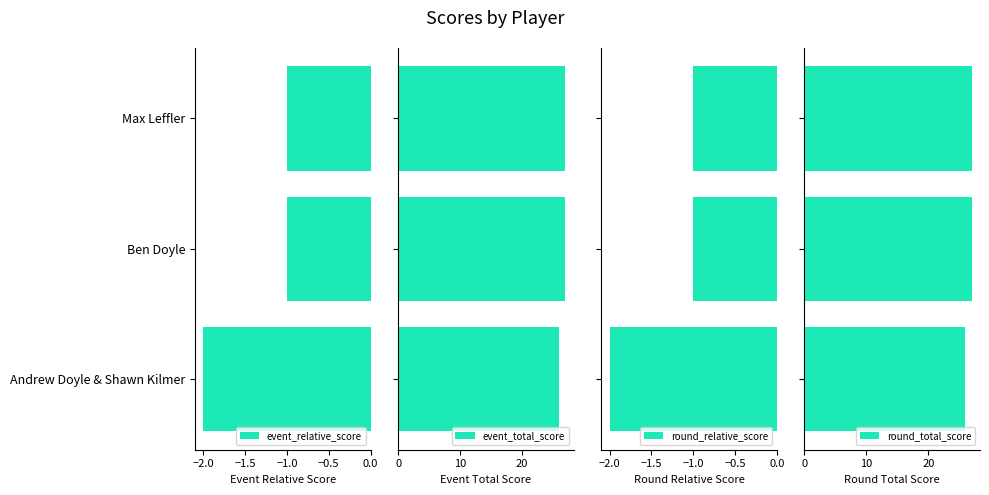

The value of event_relative_score at Ben Doyle is -1. True or false?

True